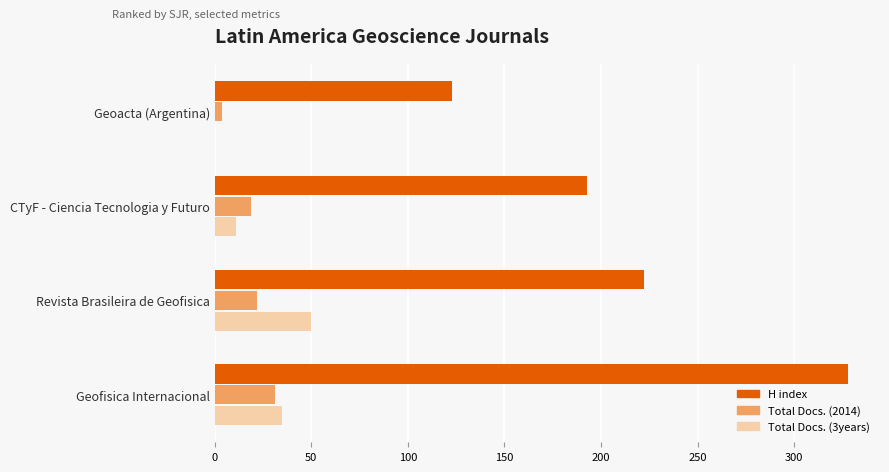

Is it true that Total Docs. (2014) equals 22 at Revista Brasileira de Geofisica?

True